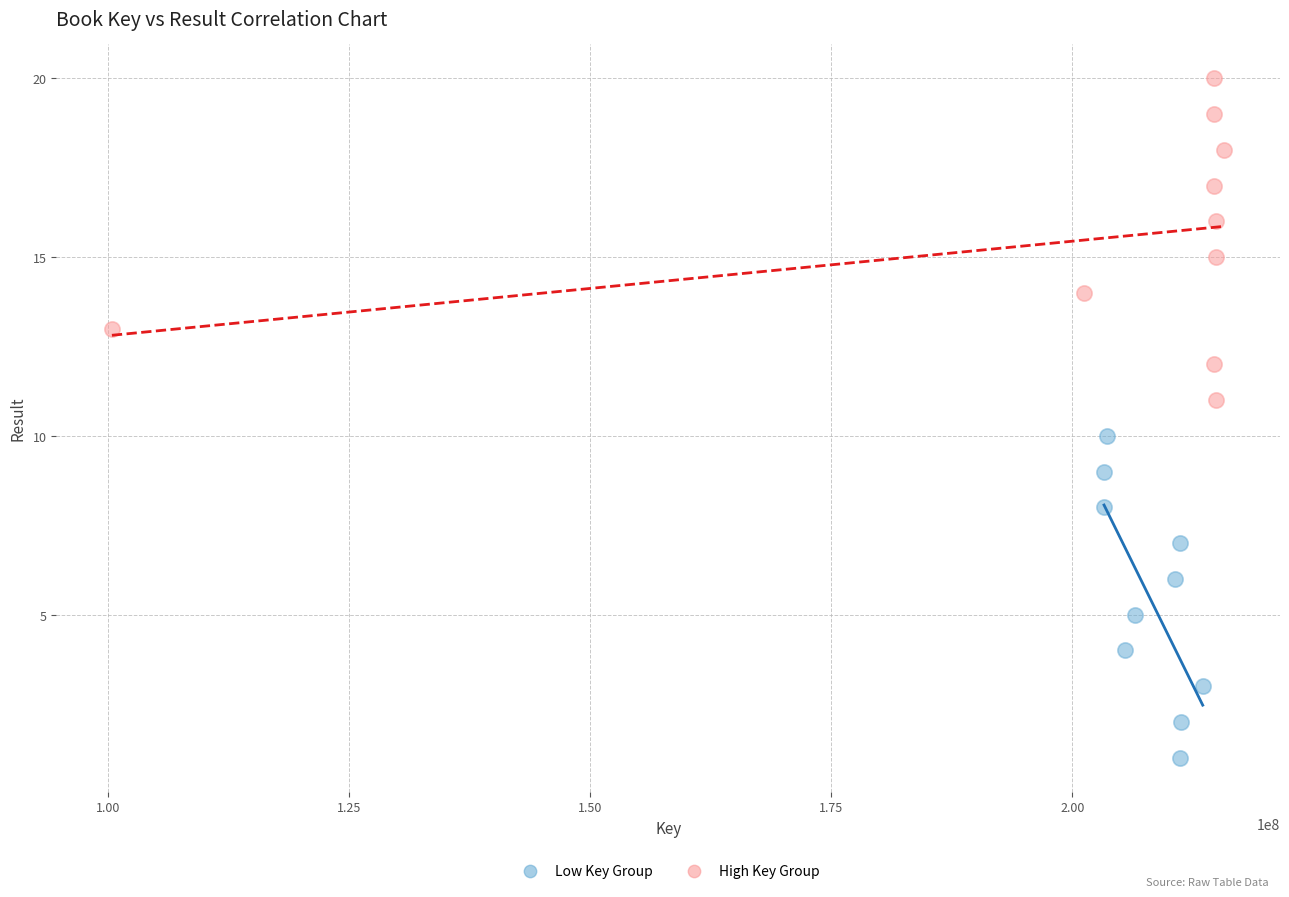

Which series reaches the minimum Y coordinate?

Low Key Group